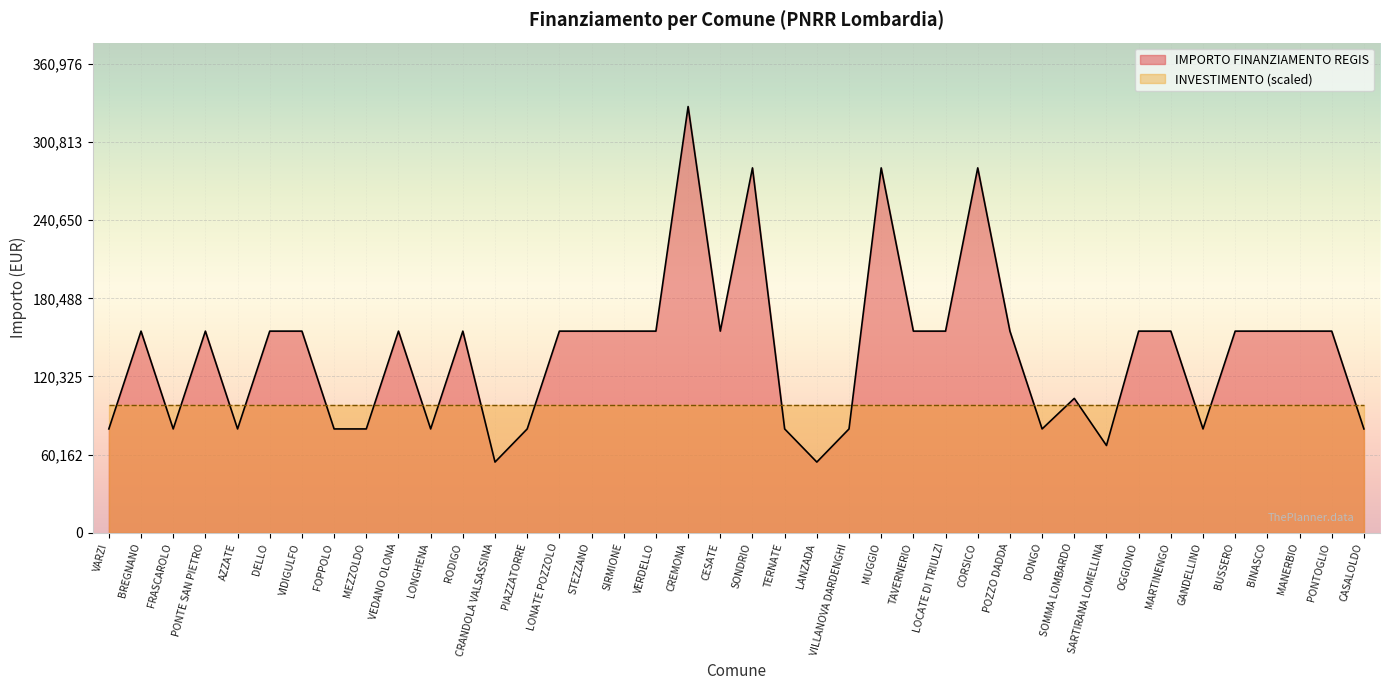

True or false: there are more than 2 points higher than both neighbors.

True